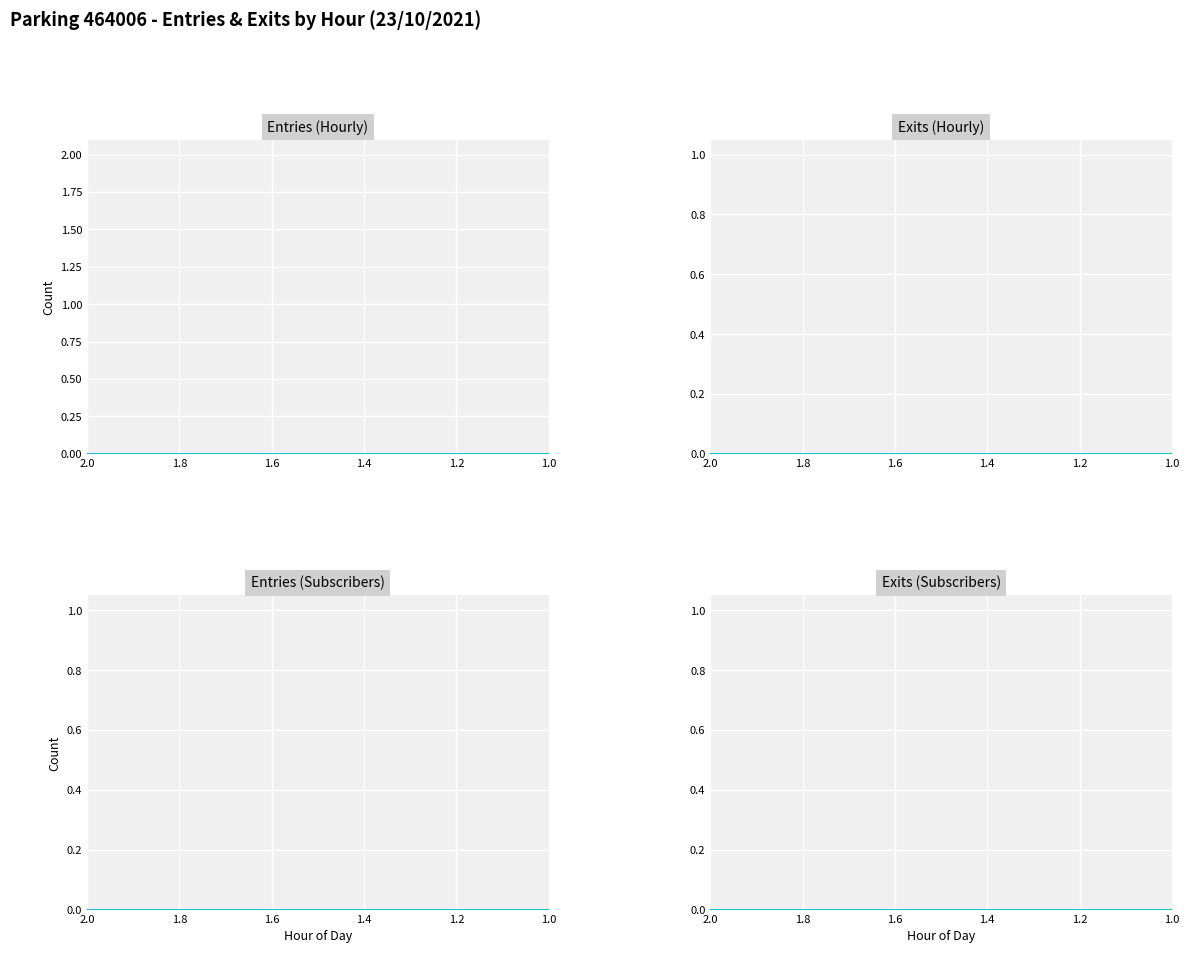

What are all the series names shown in the legend?

ENTREES NB_HORAIRE, SORTIES NB_HORAIRE, ENTREES NB_ABONNE, SORTIES NB_ABONNE